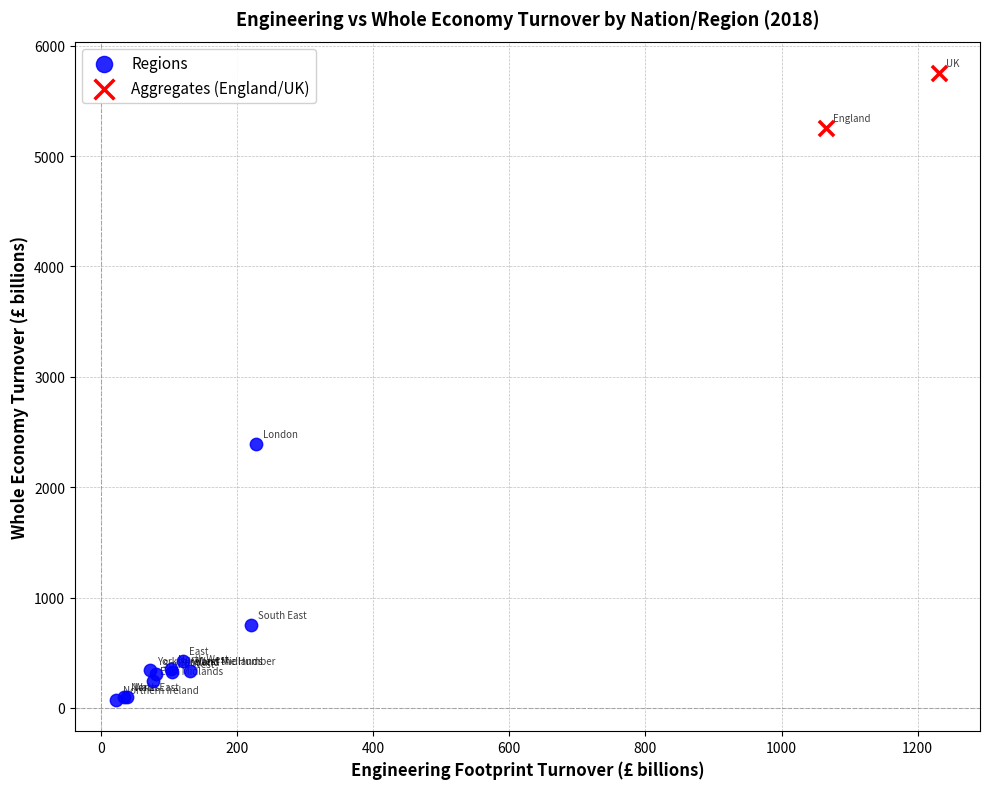

What are all the series names shown in the legend?

Regions, Aggregates (England/UK)